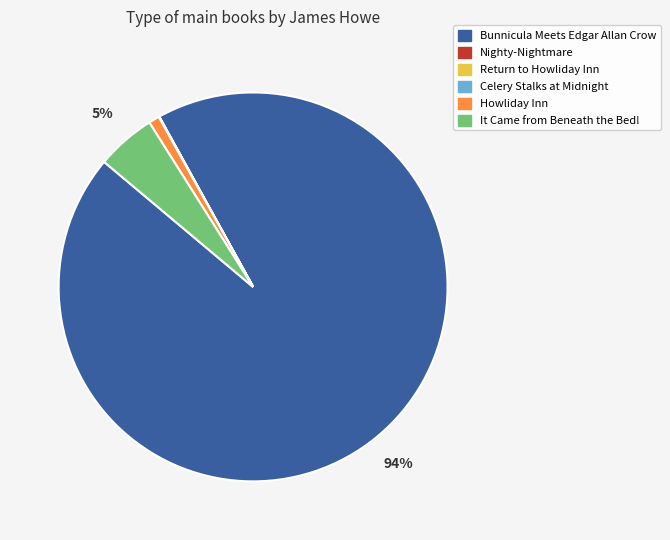

Is there a majority slice in this chart?

Yes